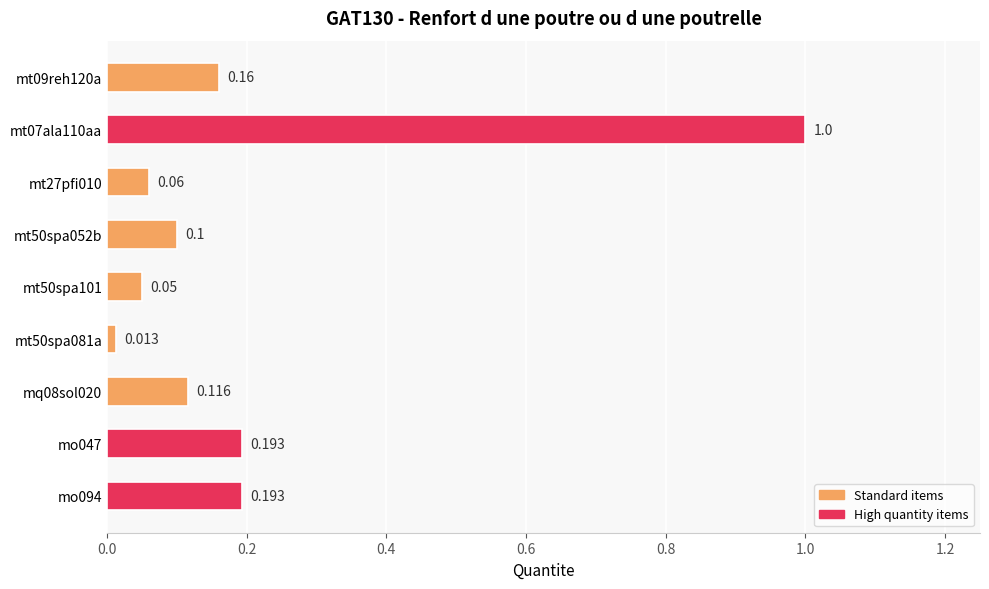

How many distinct data groups are displayed?

1